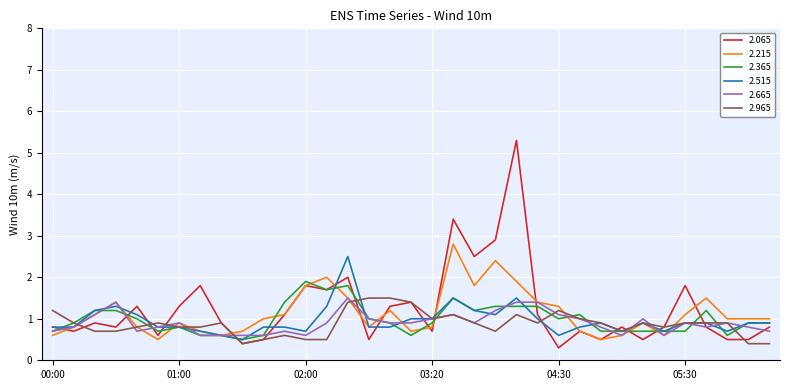

After their last crossing, which series has the higher values: 2.515 or 2.965?

2.515